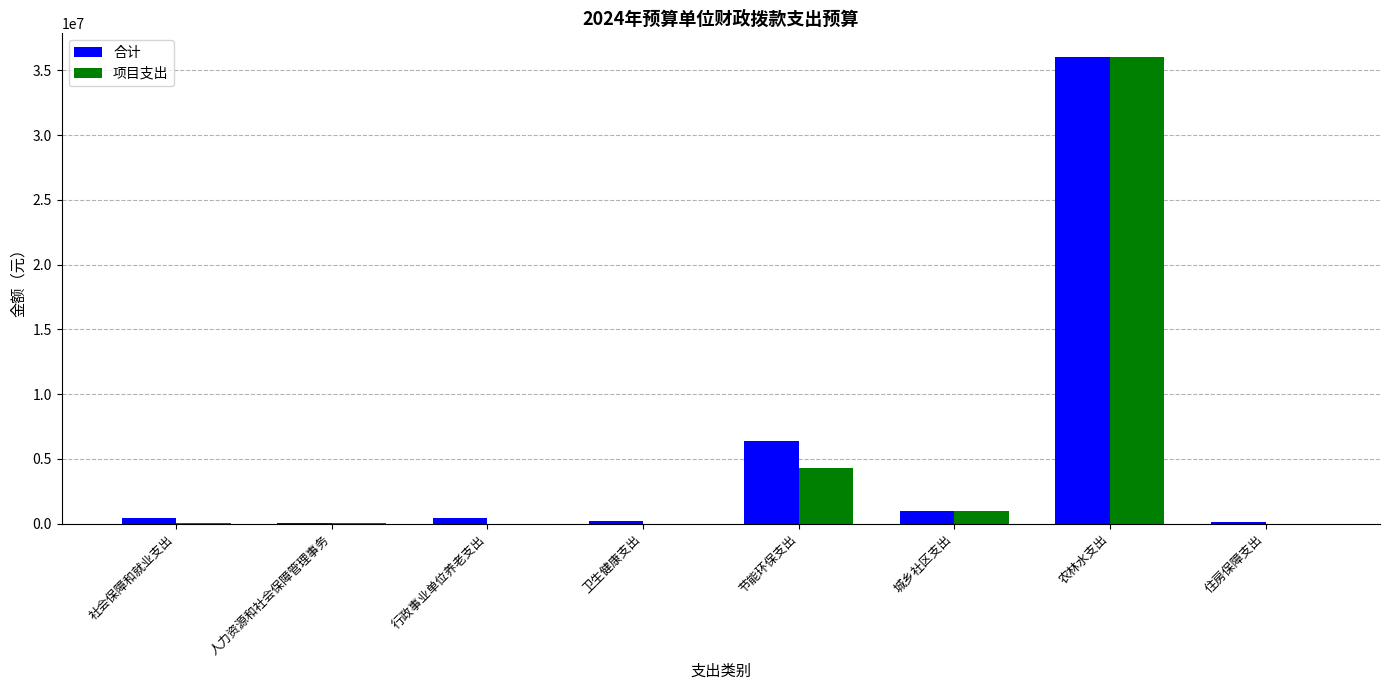

Which label corresponds to the largest value in the chart?

农林水支出